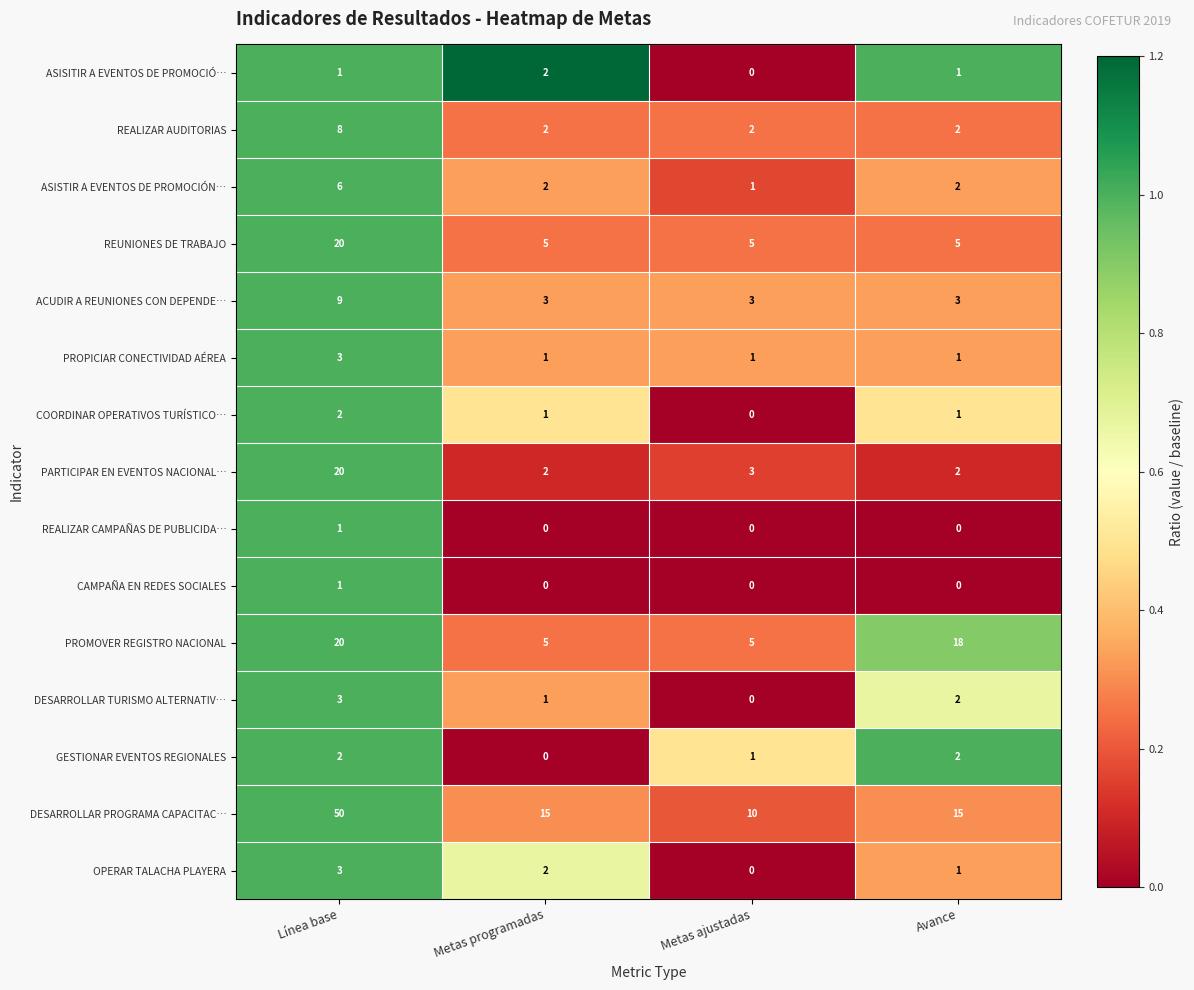

What is the greatest value displayed?

50